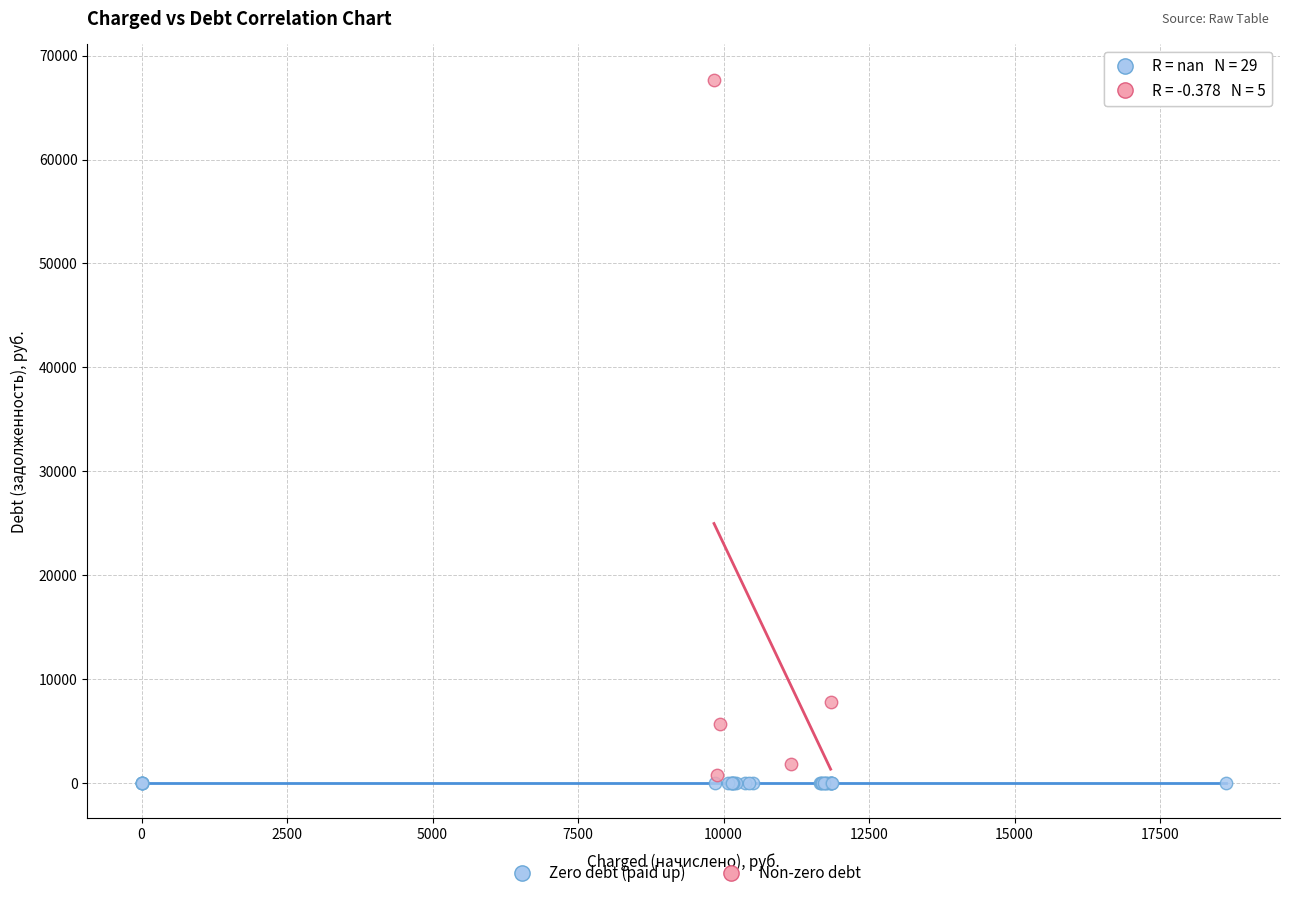

Which series reaches the maximum Y coordinate?

Non-zero debt